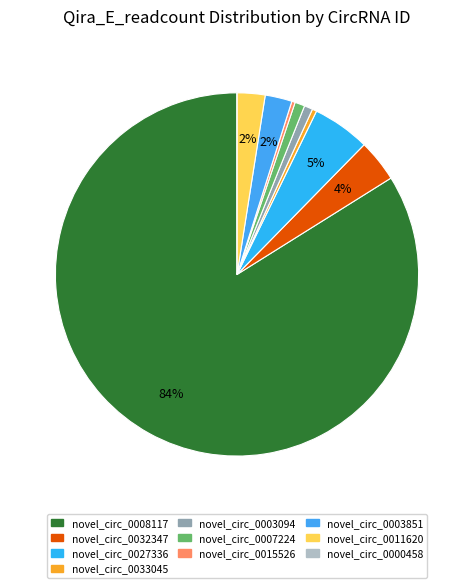

Is it true that novel_circ_0003094 is 1% of the pie?

True